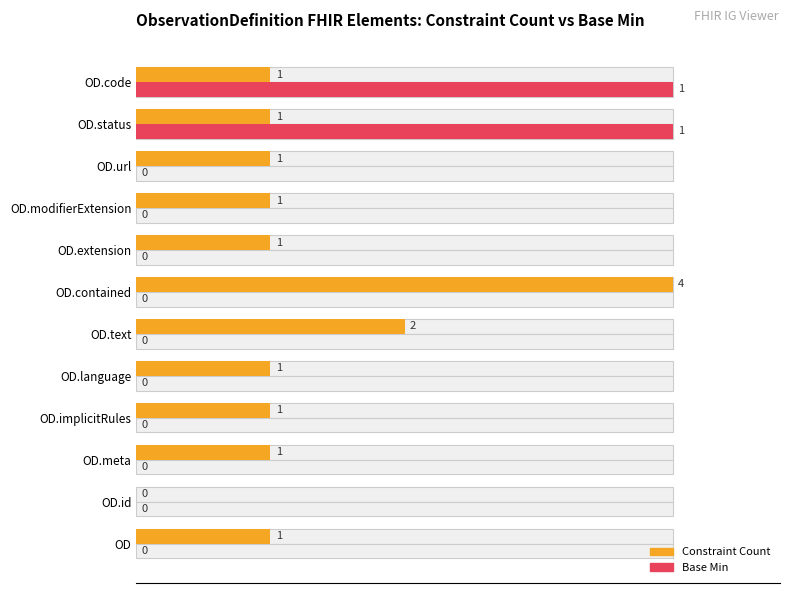

Which series has the largest range (max minus min)?

Constraint Count (normalized)